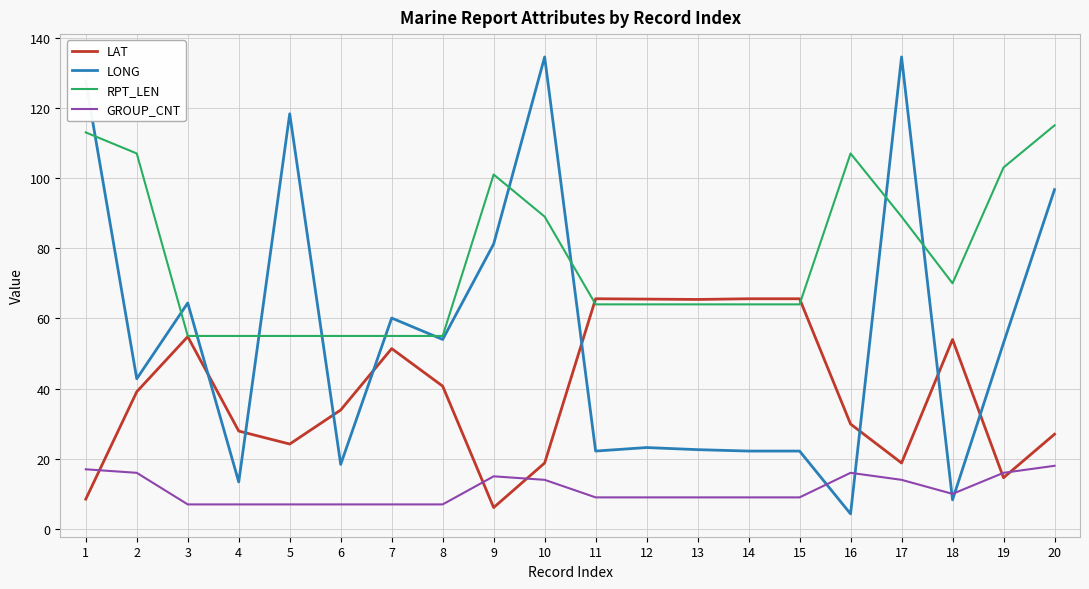

Is this an area chart (filled region under the line)?

No